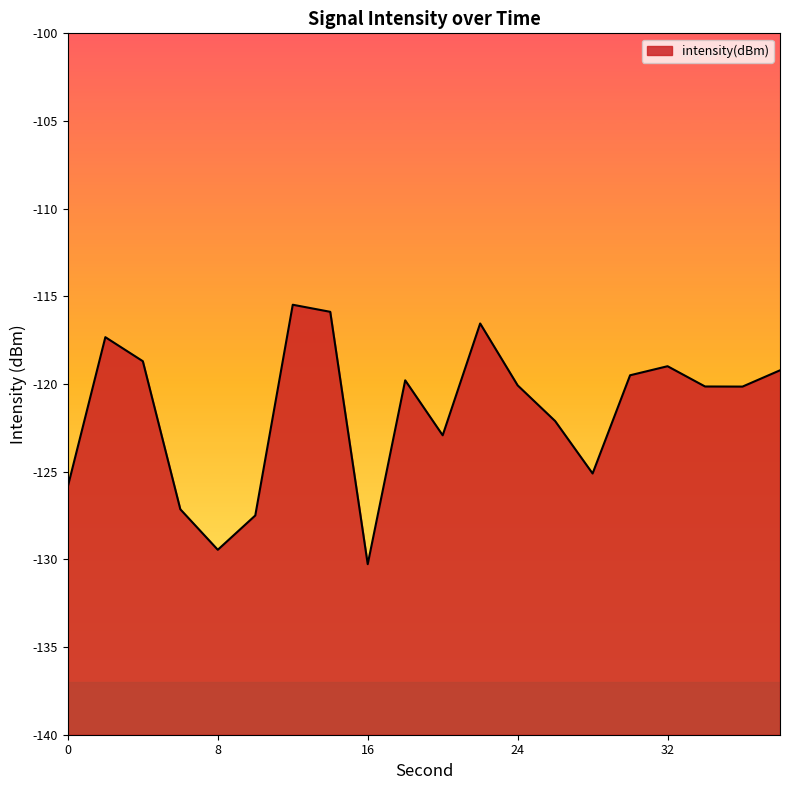

At which category does the chart reach its minimum across all series?

16